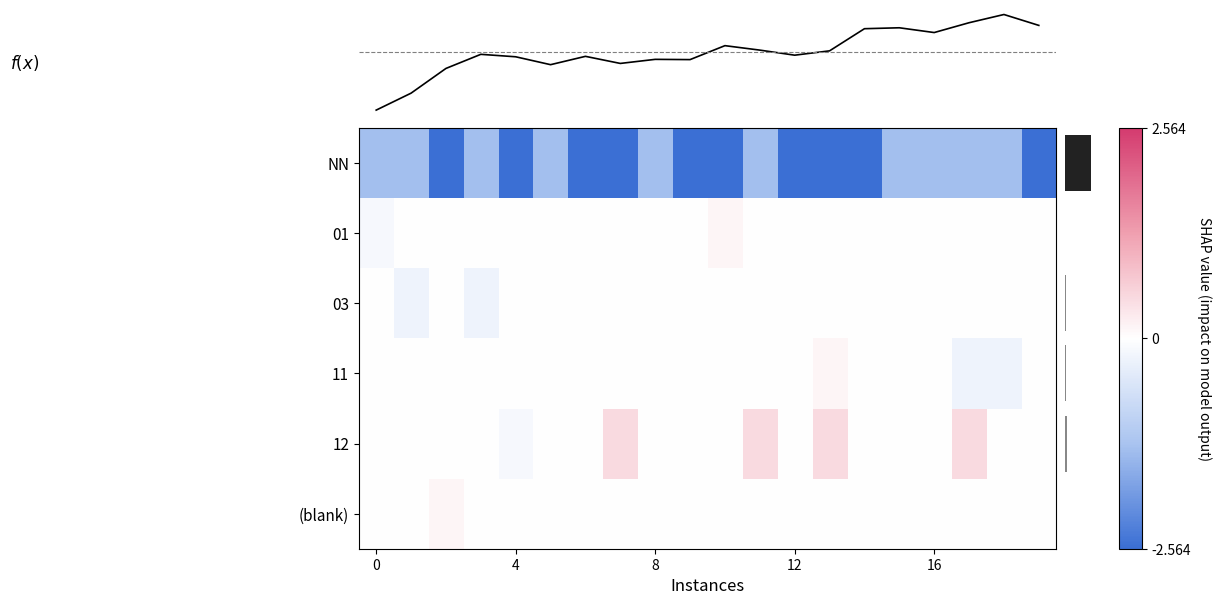

True or false: NN has a value of -1.3 at 8.

True